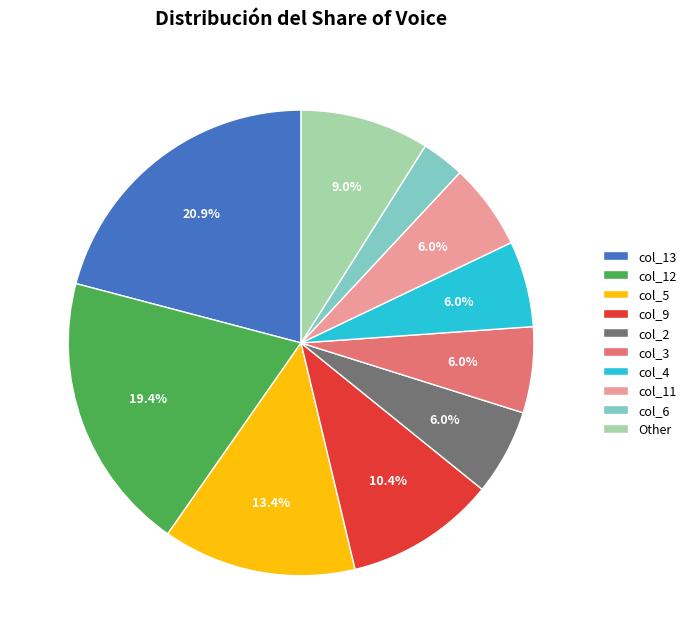

What is the total percentage of col_12 and col_2?

25.4%